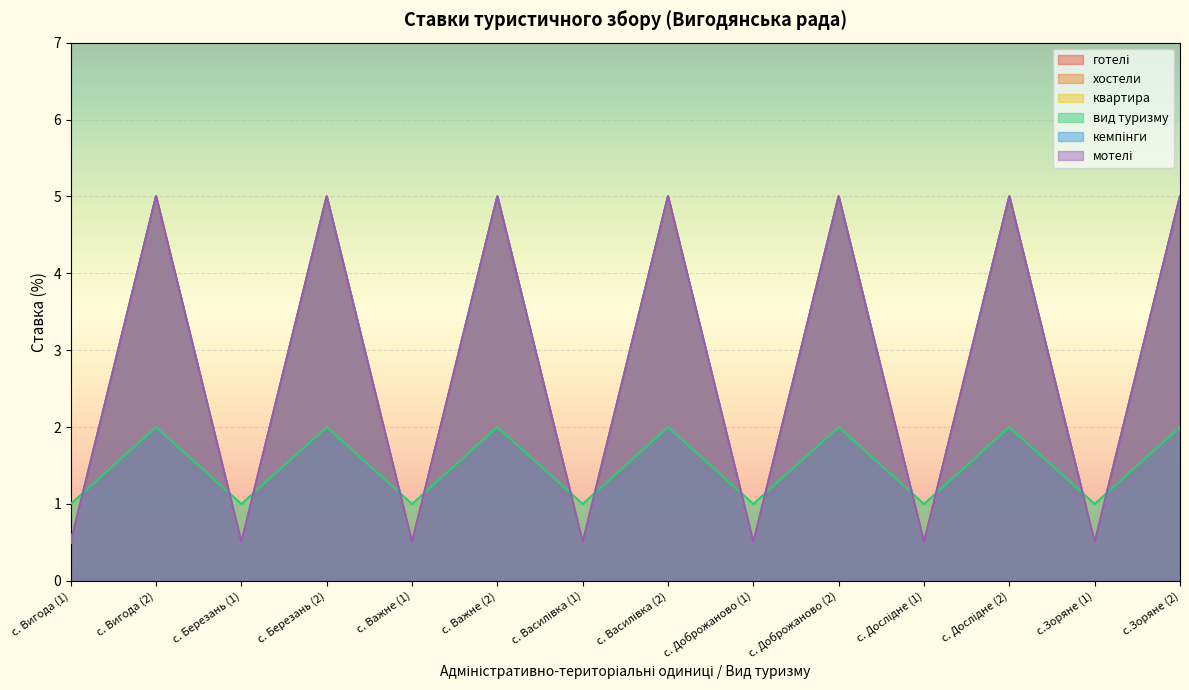

True or false: кемпінги and готелі cross at least once.

False